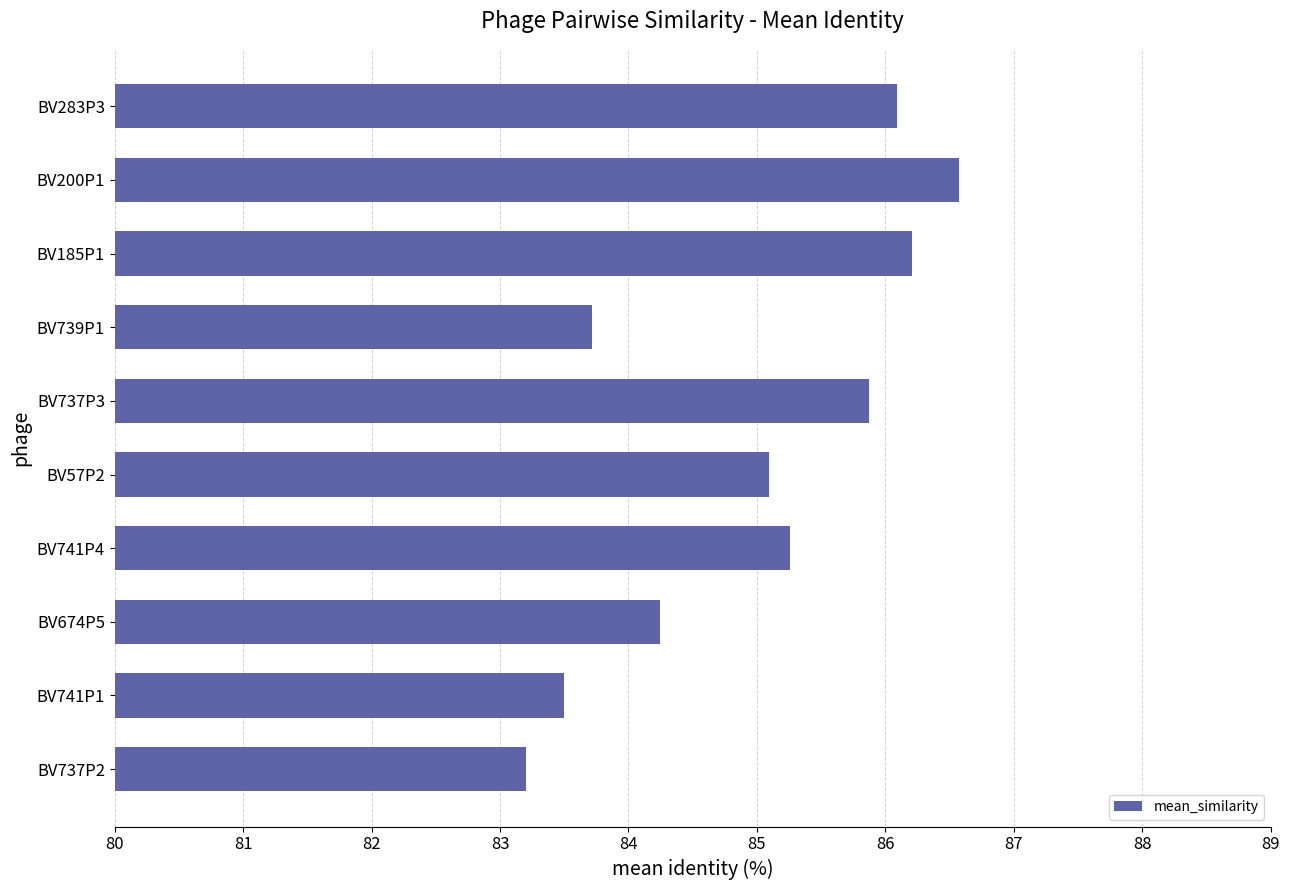

Reading bottom to top, extract all data points from this chart.

BV737P2=83.2	BV741P1=83.5	BV674P5=84.2	BV741P4=85.3	BV57P2=85.1	BV737P3=85.9	BV739P1=83.7	BV185P1=86.2	BV200P1=86.6	BV283P3=86.1